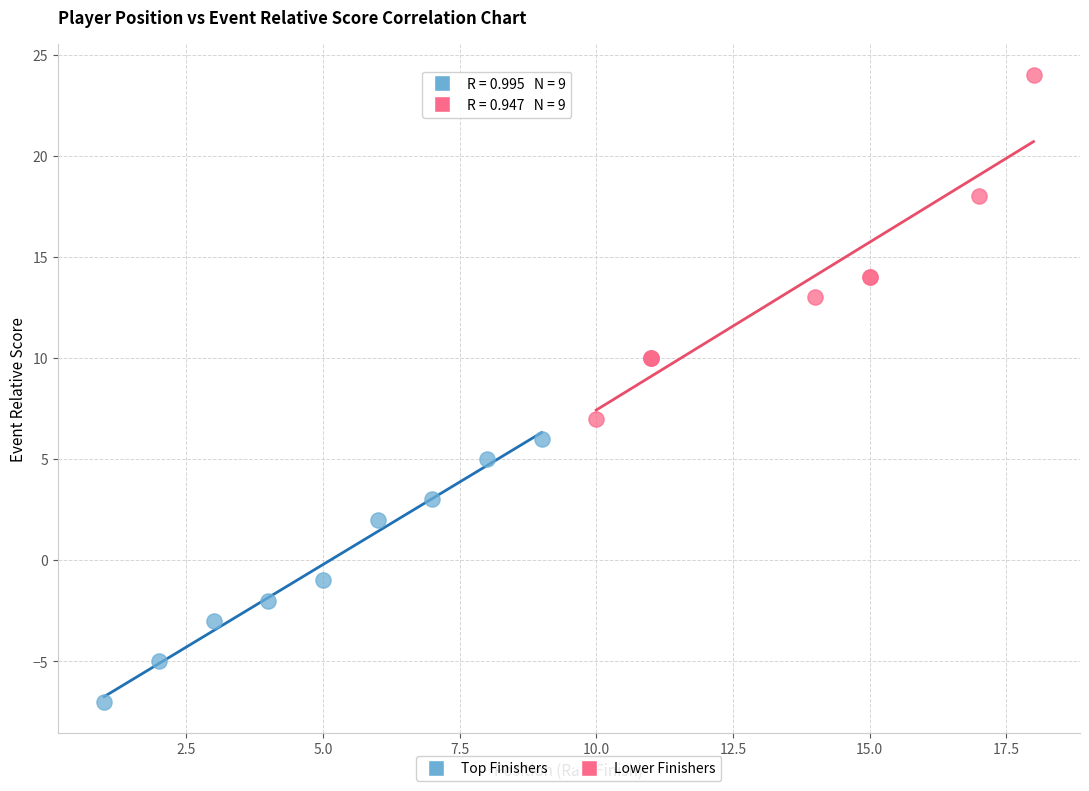

Which series reaches the maximum Y coordinate?

Lower Finishers